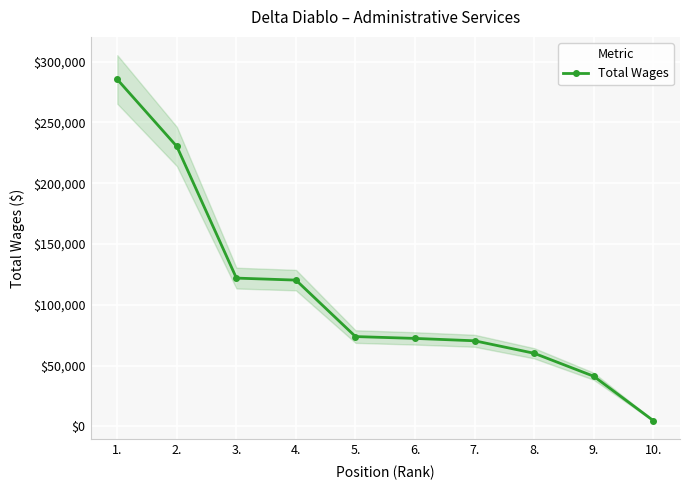

The value at 7. is 123740. True or false?

False